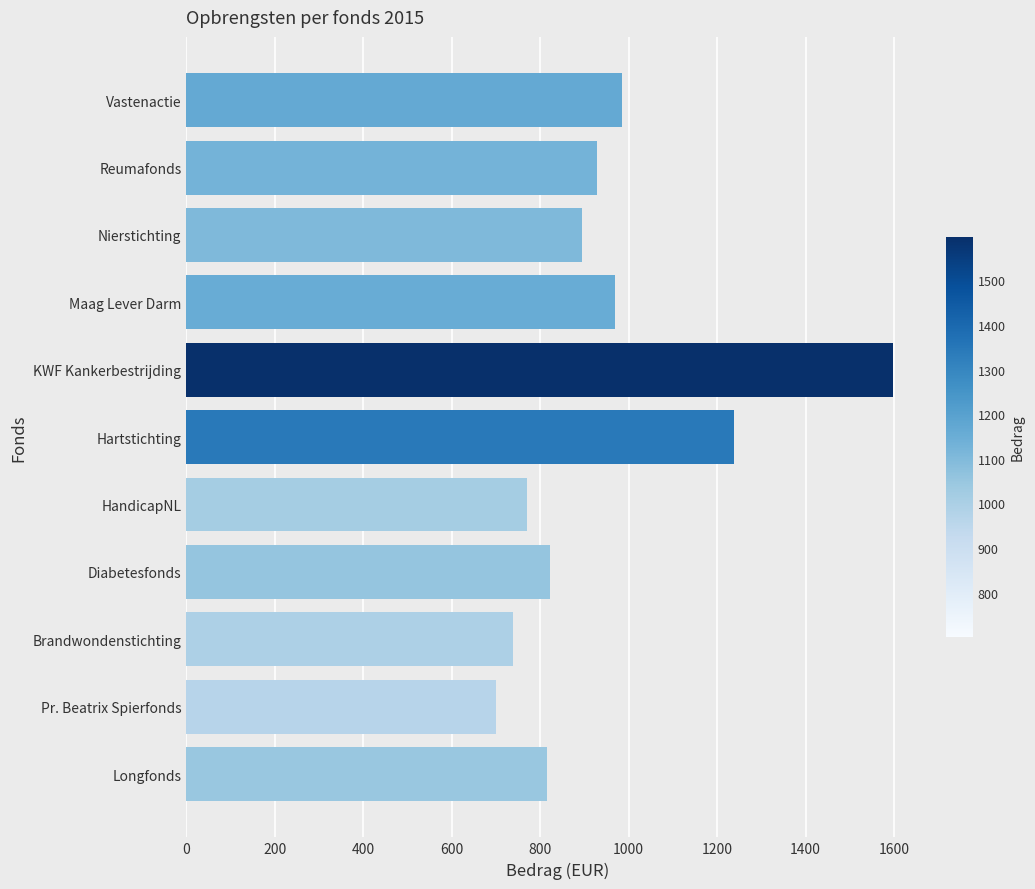

The value at Hartstichting is 519.7. True or false?

False